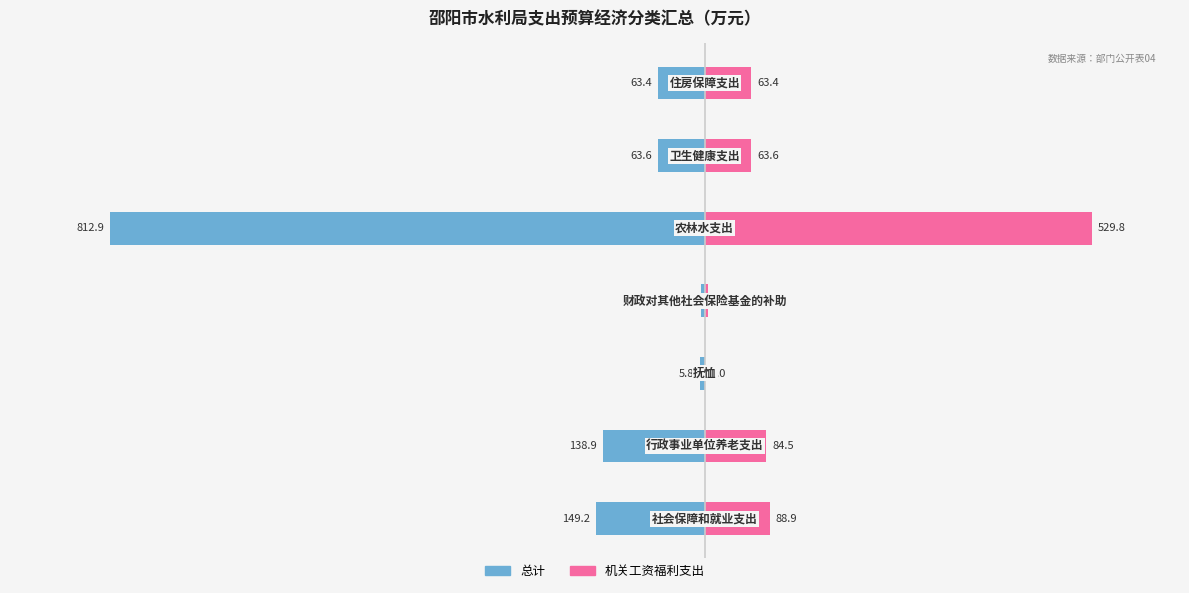

How many data points in 总计 are above -63?

2